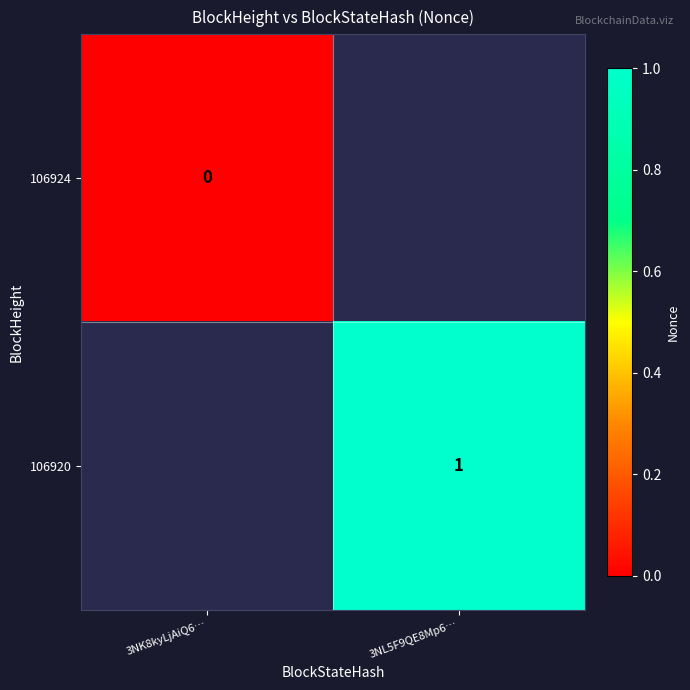

Is it true that 106920 equals 1 at 3NL5F9QE8Mp6…?

True